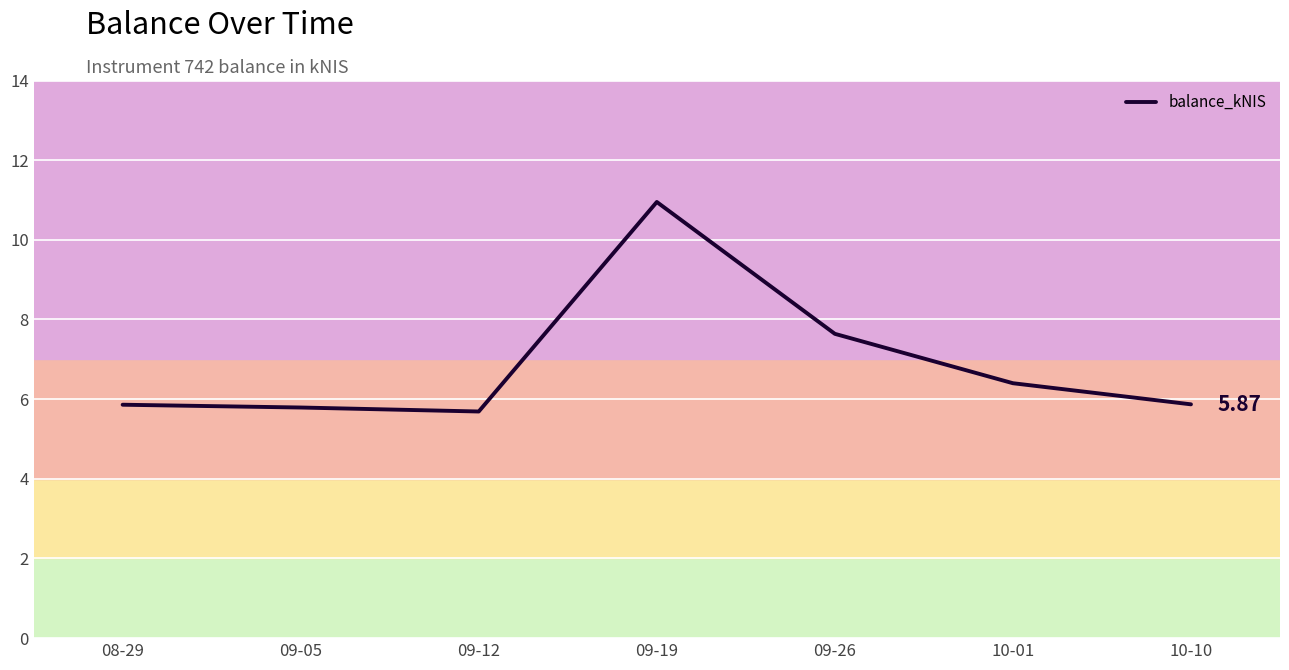

Approximately how many times larger is the value at 09-05 compared to 08-29?

1.0